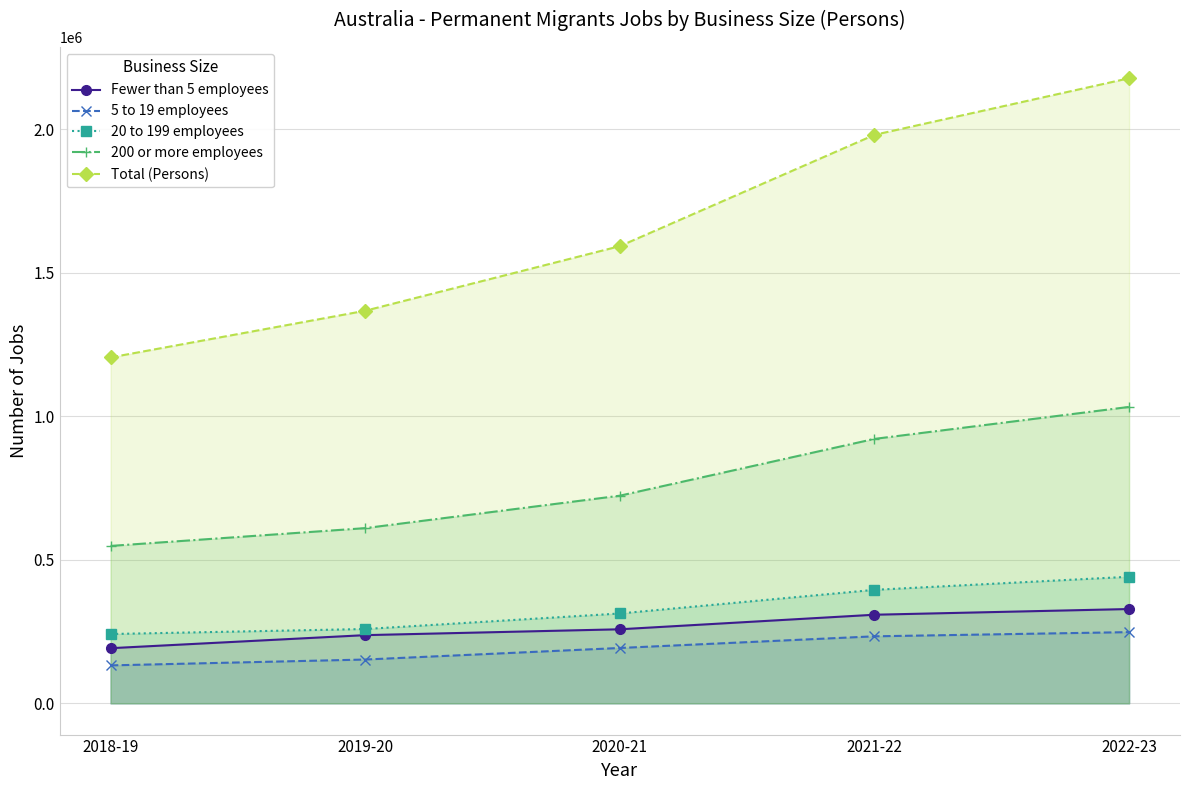

What is the value of the 5 to 19 employees point at the 5th from the left?

248157